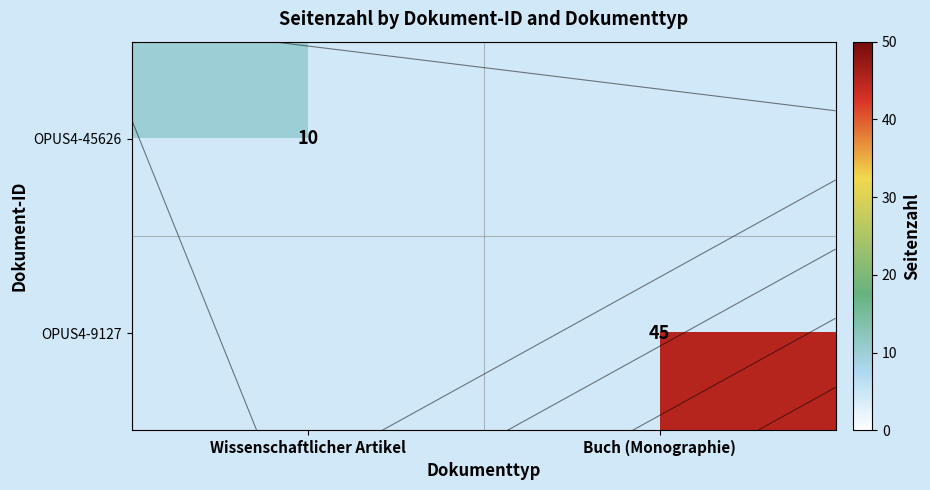

At how many categories does at least one series exceed 42?

1